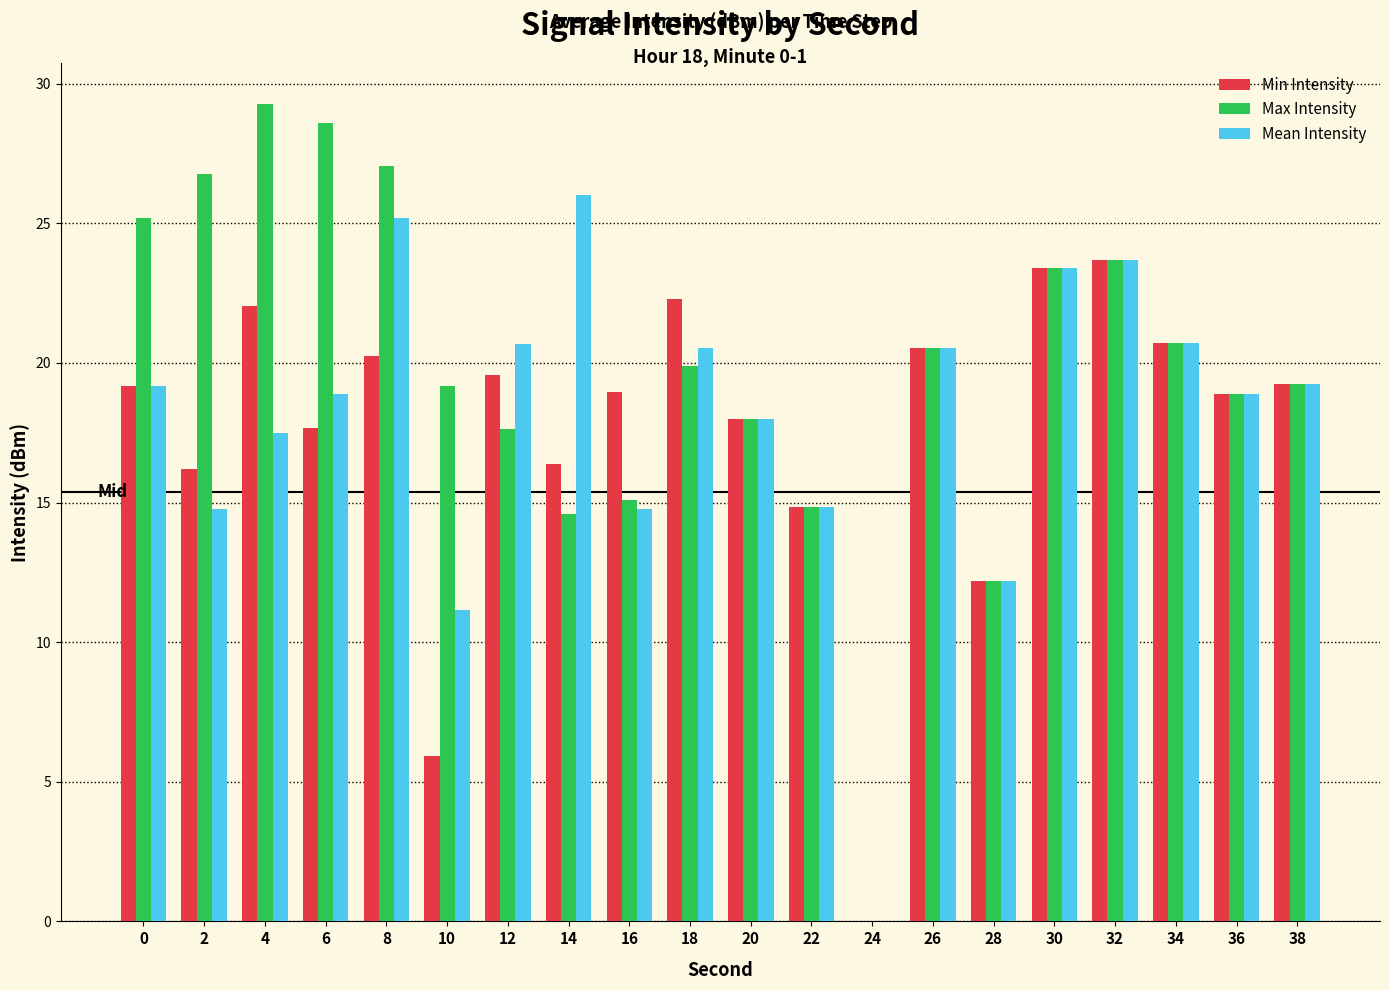

Is the value of Mean Intensity at 38 greater than the value of Max Intensity at 4?

No